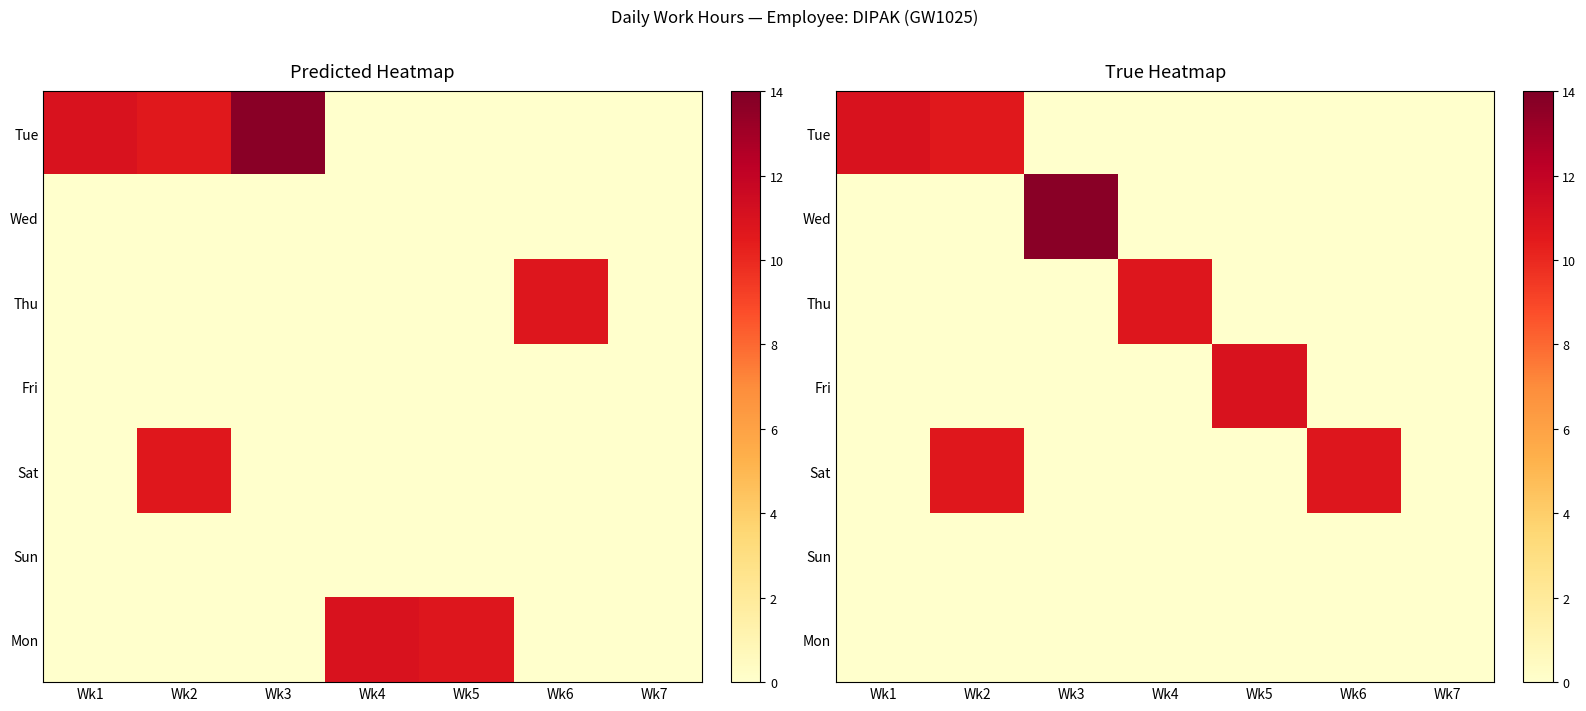

Between Wk3 and Wk6, which is larger?

Wk3